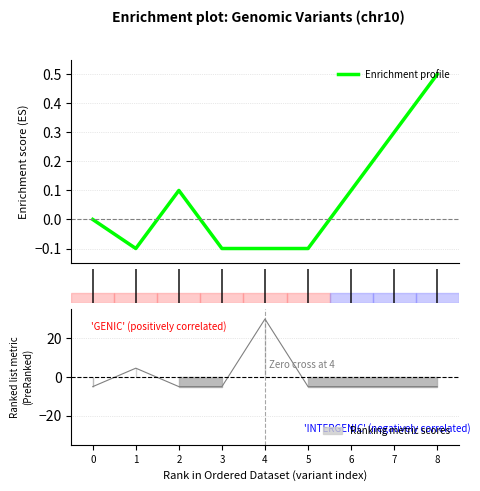

What is the maximum value shown in the chart?

0.5